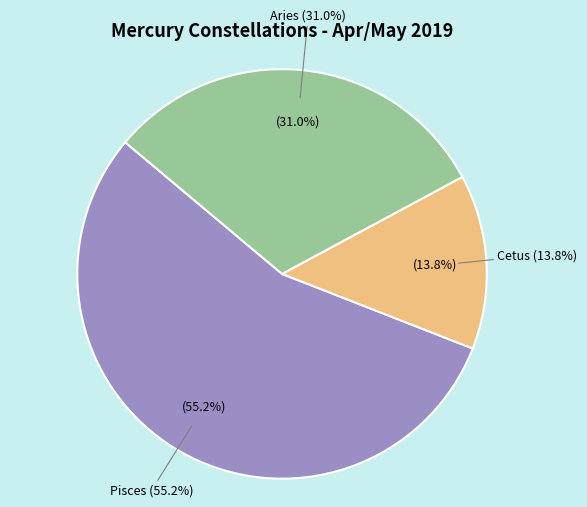

To the nearest percent, what is the difference between the largest and smallest slice percentages?

41%